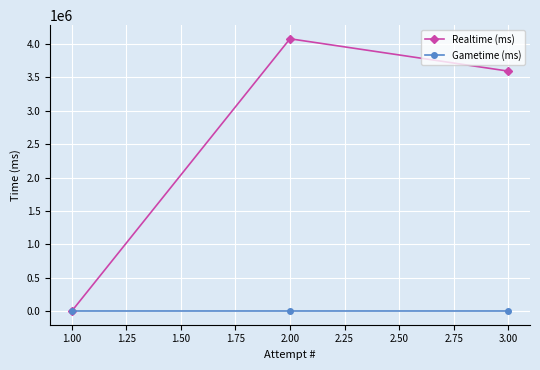

Which series has the largest range (max minus min)?

Realtime (ms)